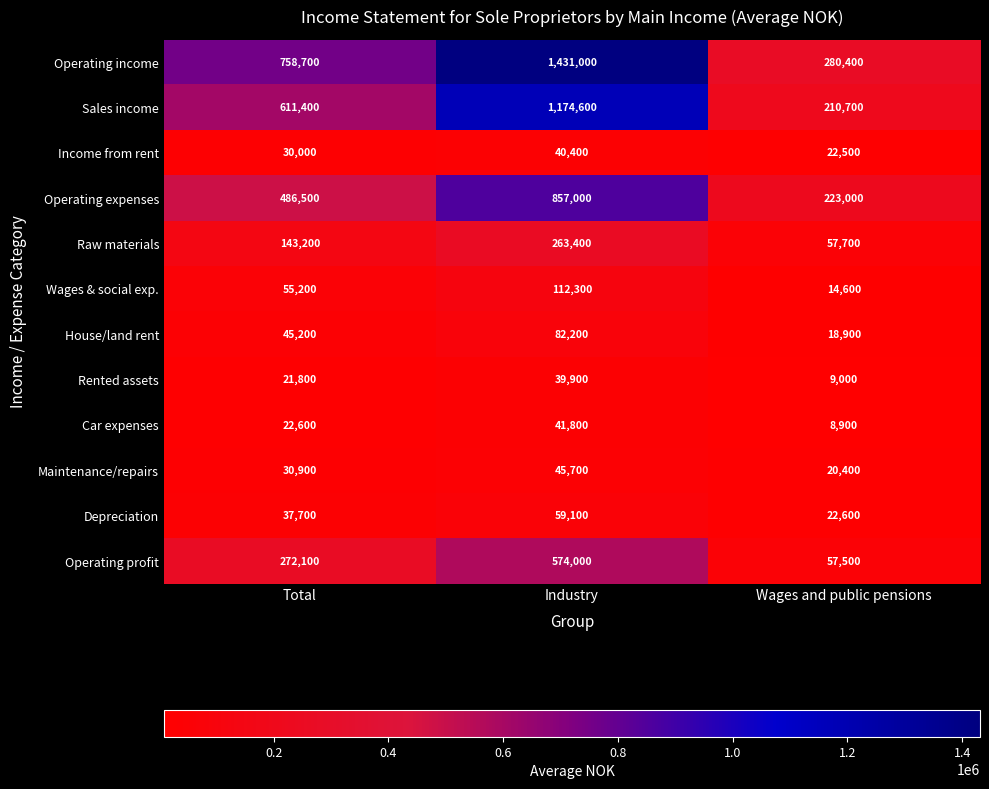

Which category has the lowest value across all series?

Wages and public pensions